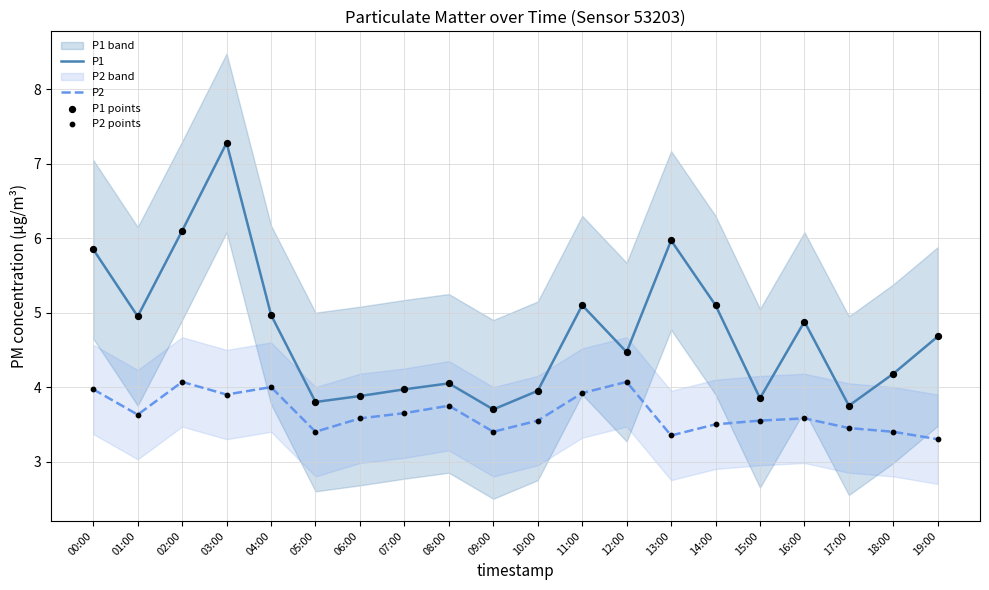

At which category is the sum across all series the highest?

03:00